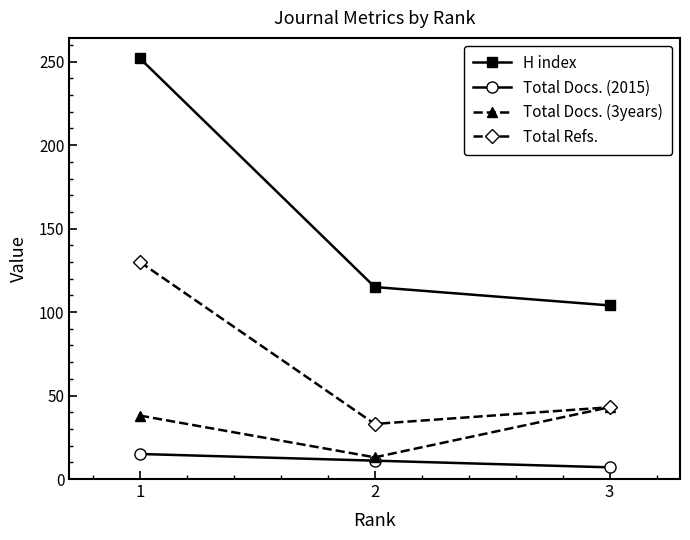

Is this an area chart (filled region under the line)?

No